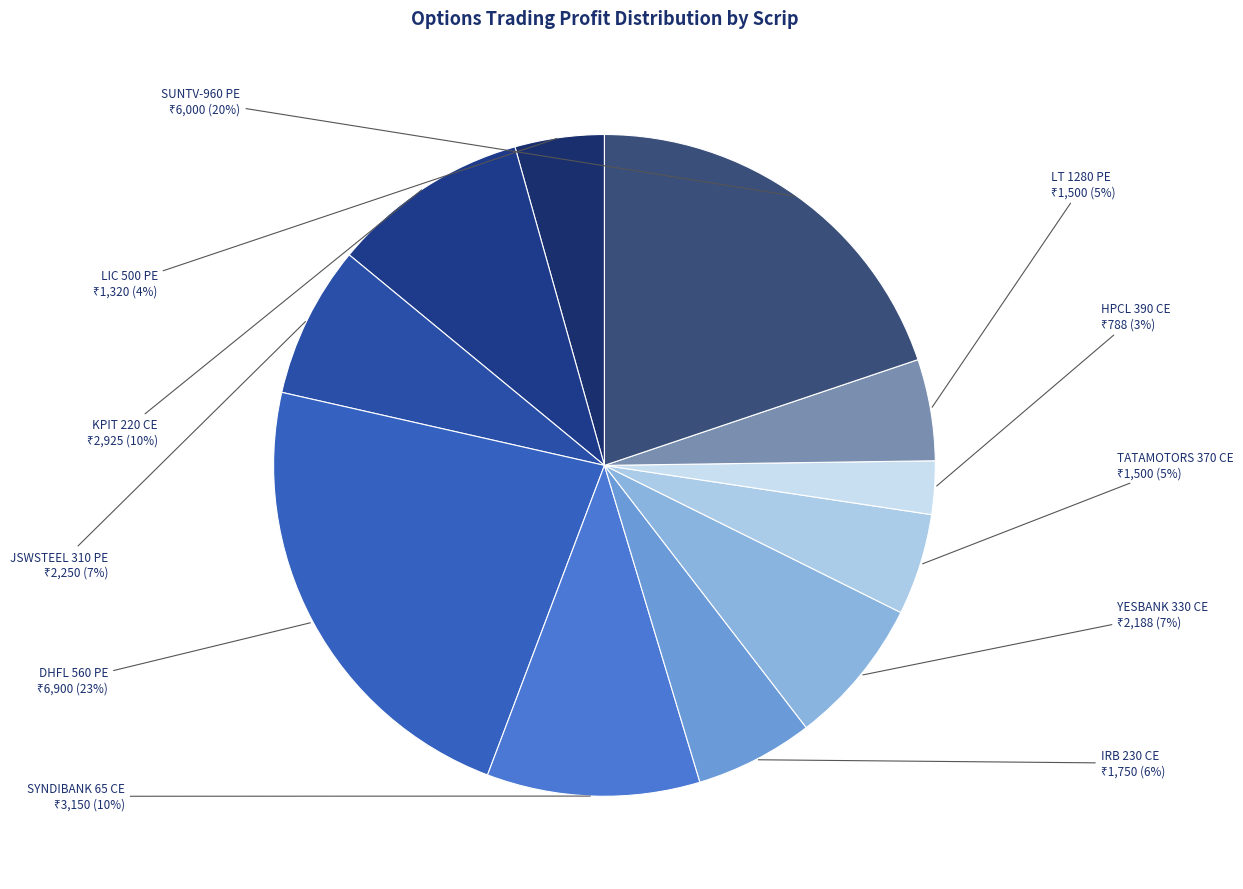

To the nearest percent, what is the difference between the largest and smallest slice percentages?

20%